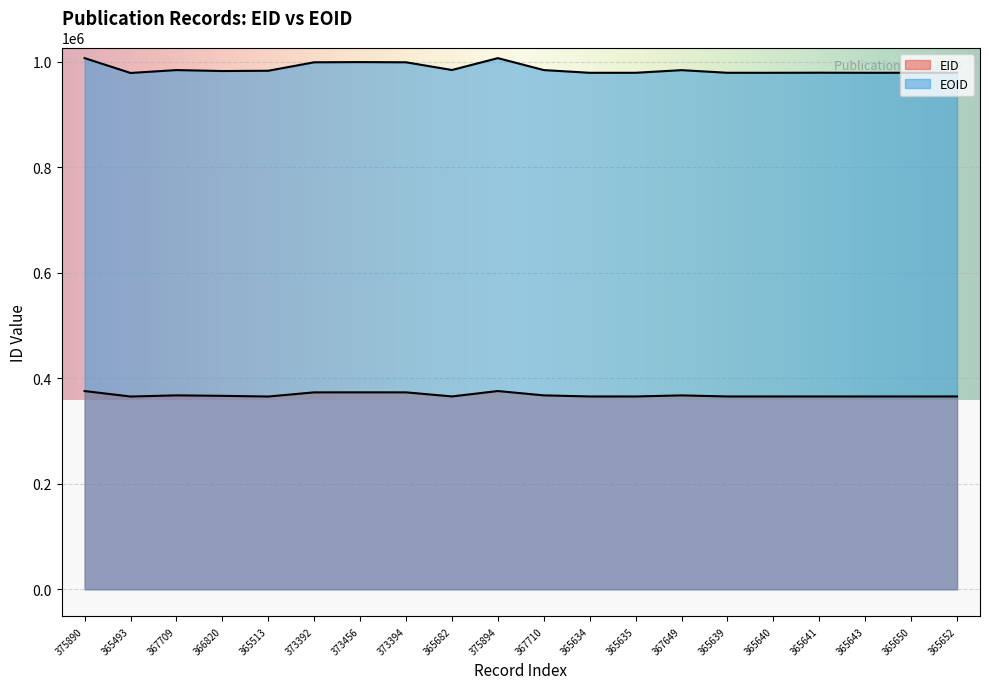

The EOID series shows 1374102 at 365650. True or false?

False